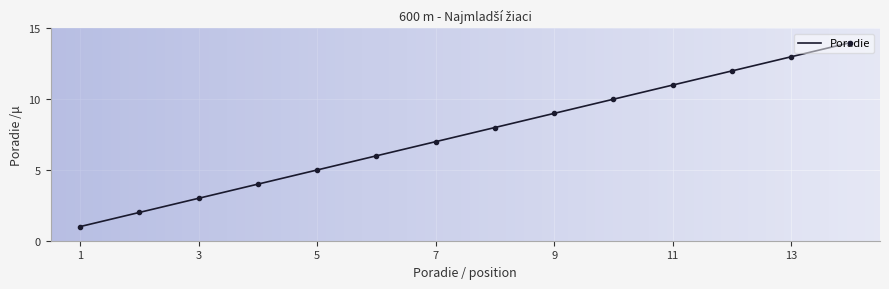

What is the difference between the maximum and minimum values?

13